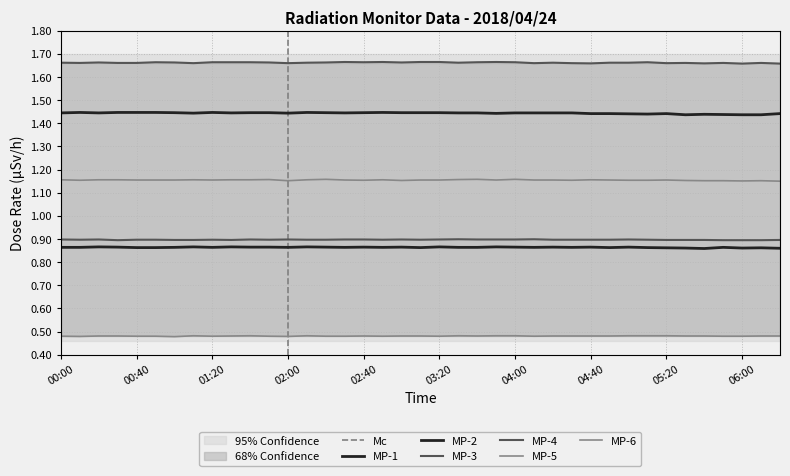

The value of MP-2 at 02:40 is 2.5. True or false?

False